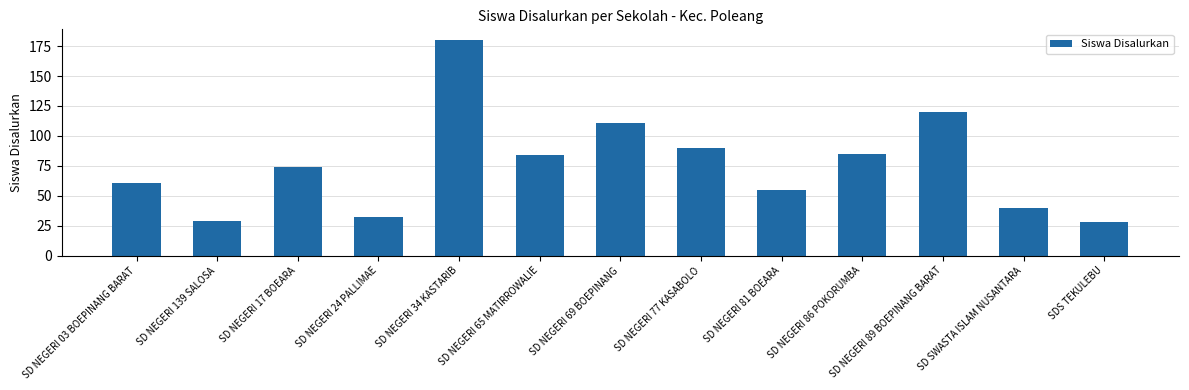

What is the value of the 1st bar from the left?

61